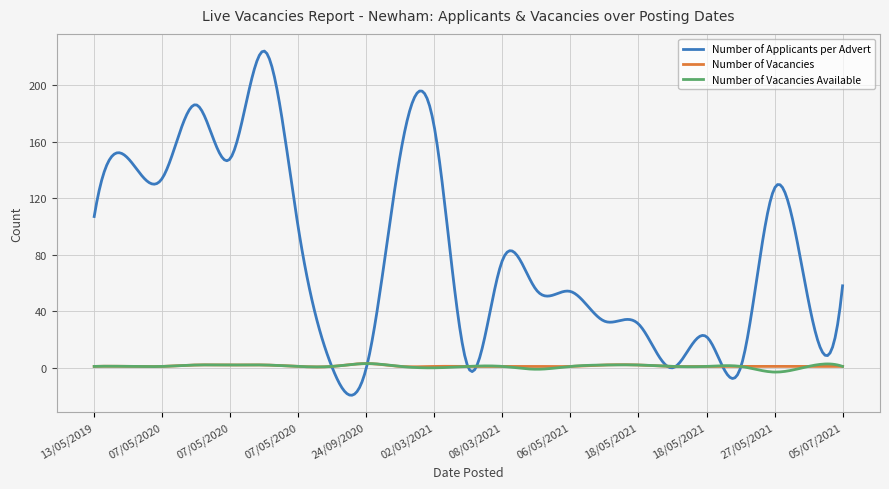

Which series has the largest total across all categories?

Number of Applicants per Advert